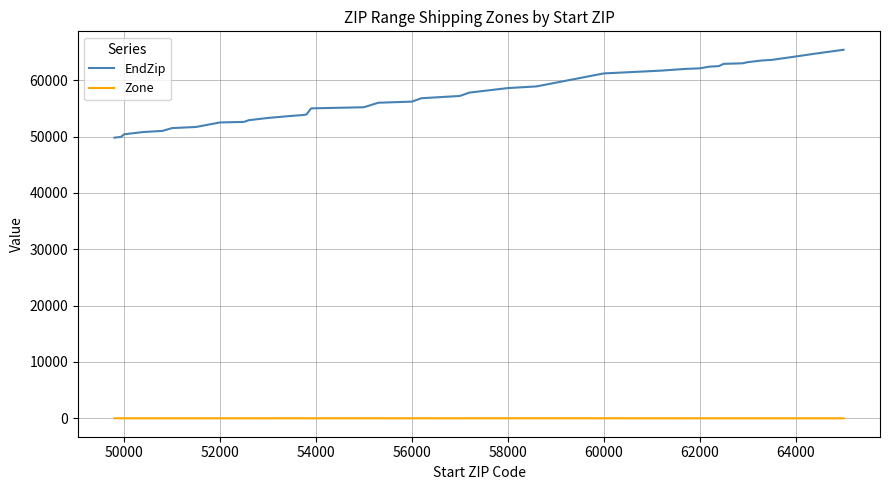

Rank the series by their average value, from highest to lowest.

EndZip, Zone